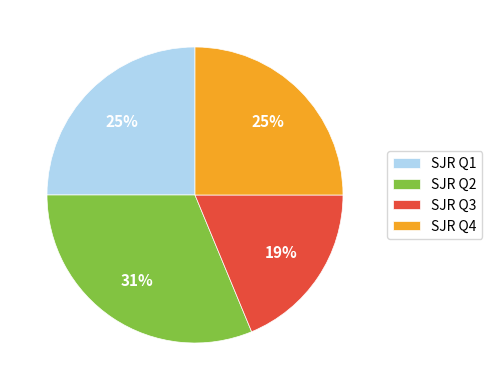

The SJR Q3 slice represents 24% of the pie. True or false?

False